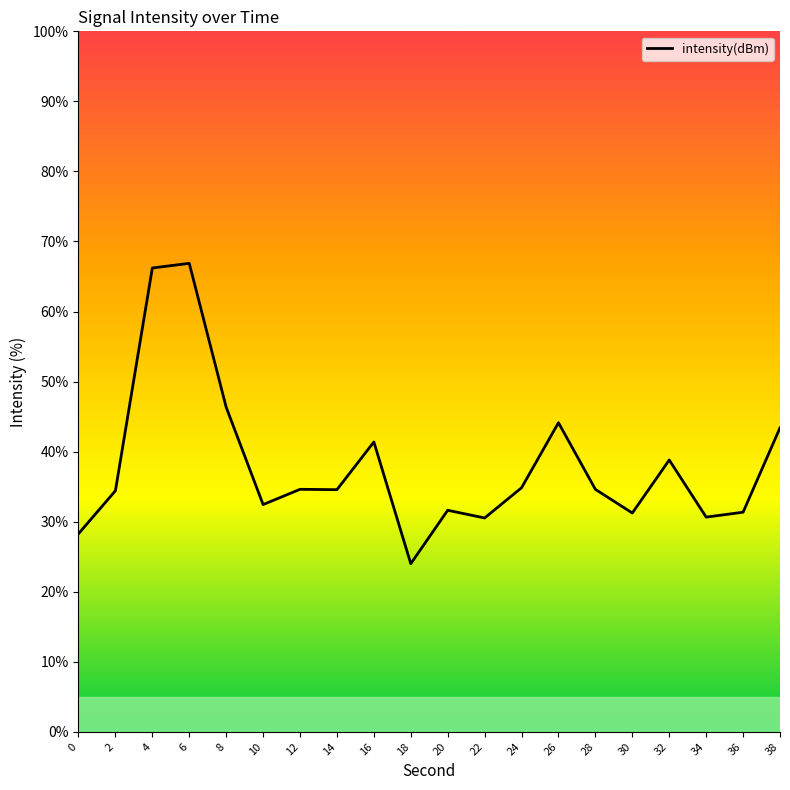

What is the change in value from 20 to 32?

+7.2